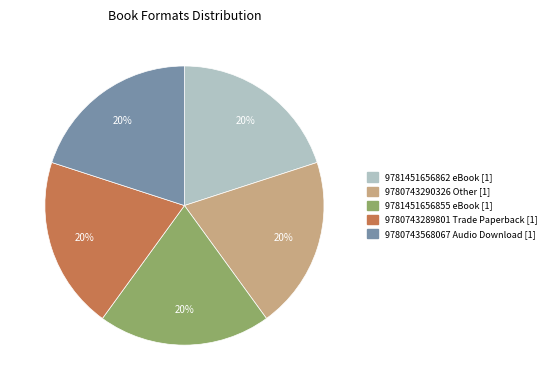

To the nearest percent, what is the combined percentage of 9780743290326 Other [1] and 9780743289801 Trade Paperback [1]?

40%